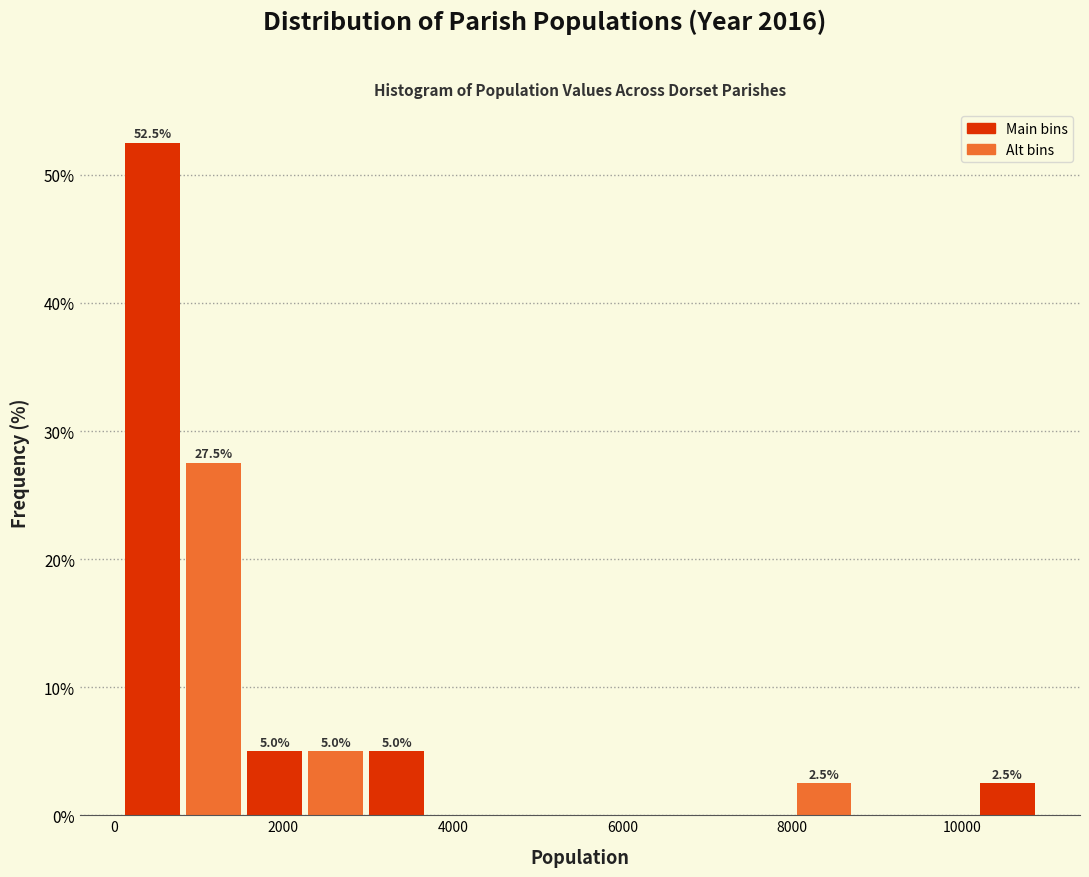

Read against the x-axis, roughly where is the centre of the tallest bar?

400